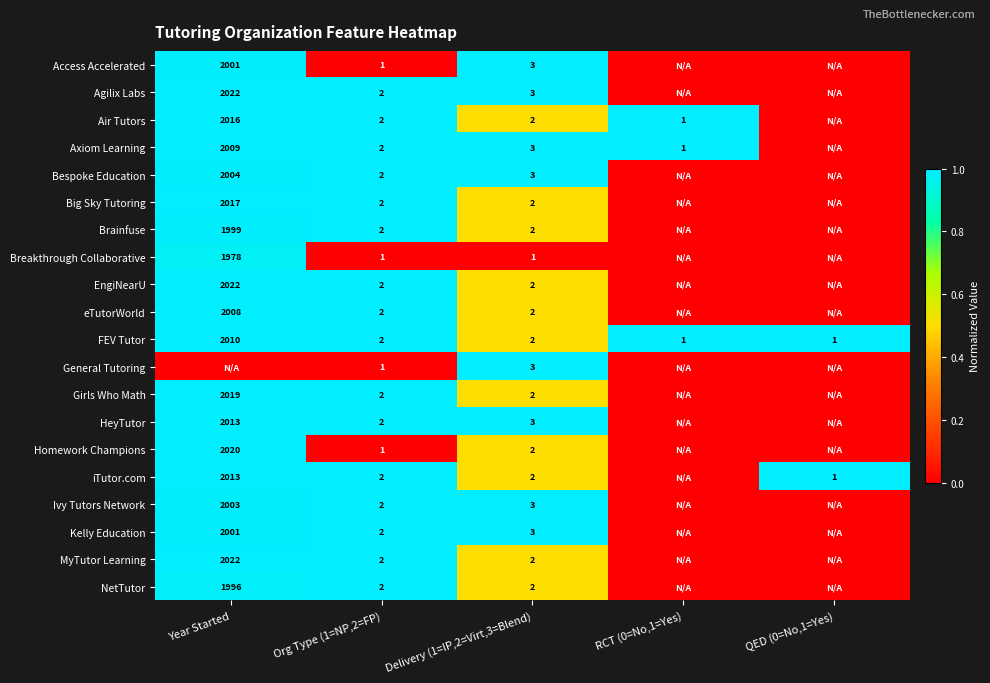

What is the difference between the HeyTutor values at Delivery (1=IP,2=Virt,3=Blend) and Year Started?

2010